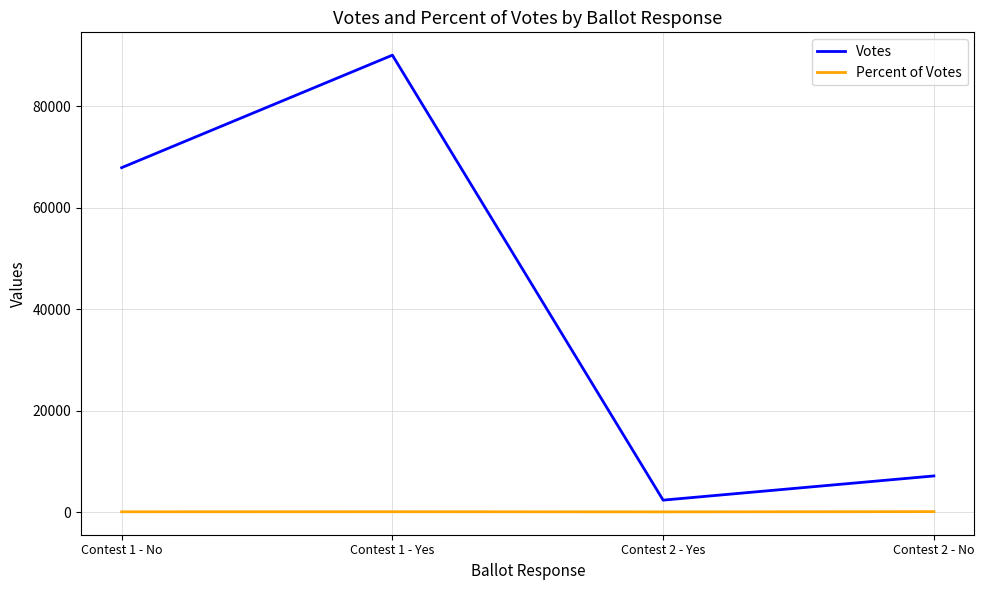

At which category is the sum across all series the highest?

Contest 1 - Yes